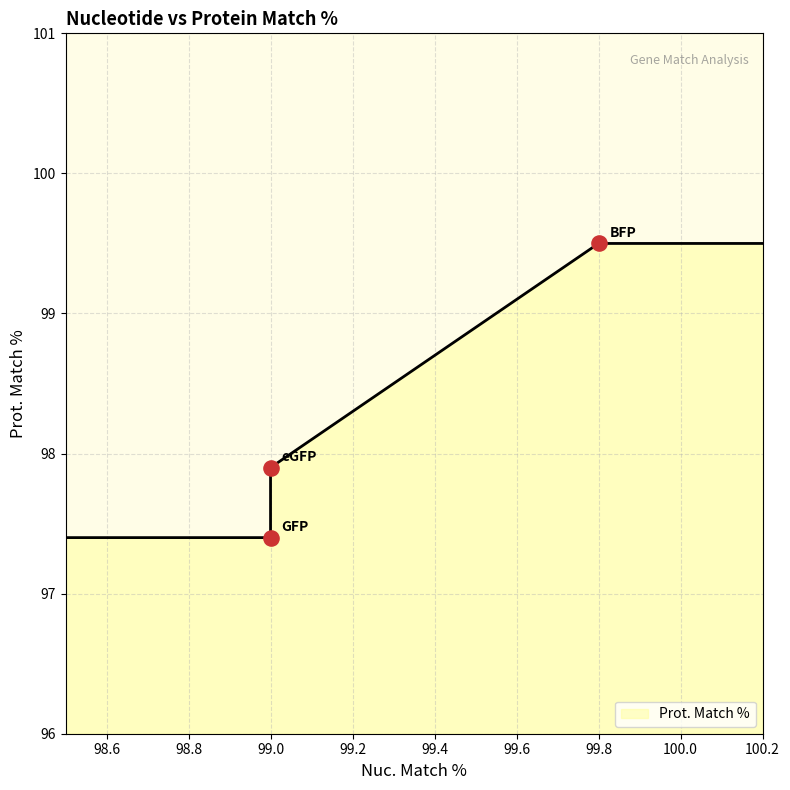

What is the ratio of the value at GFP (99.0) to the value at eGFP (99.0)?

1.0